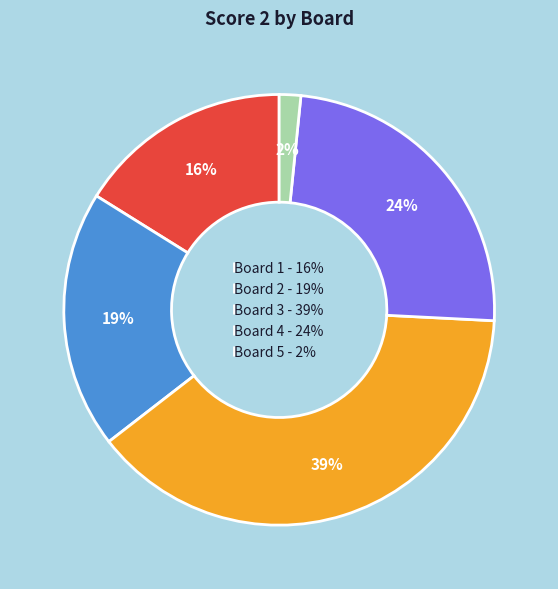

Does any single category account for the majority?

No